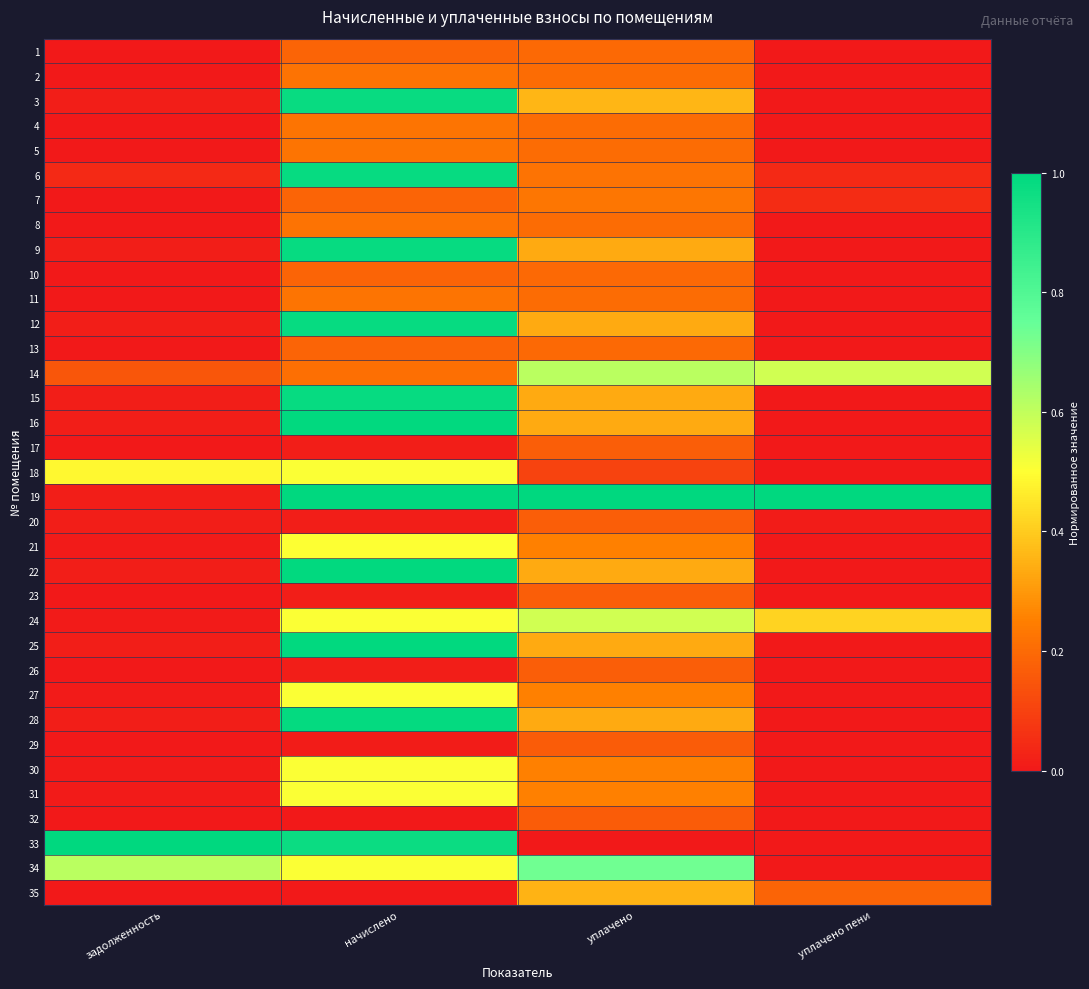

What is the total value across all series at начислено?

16.5